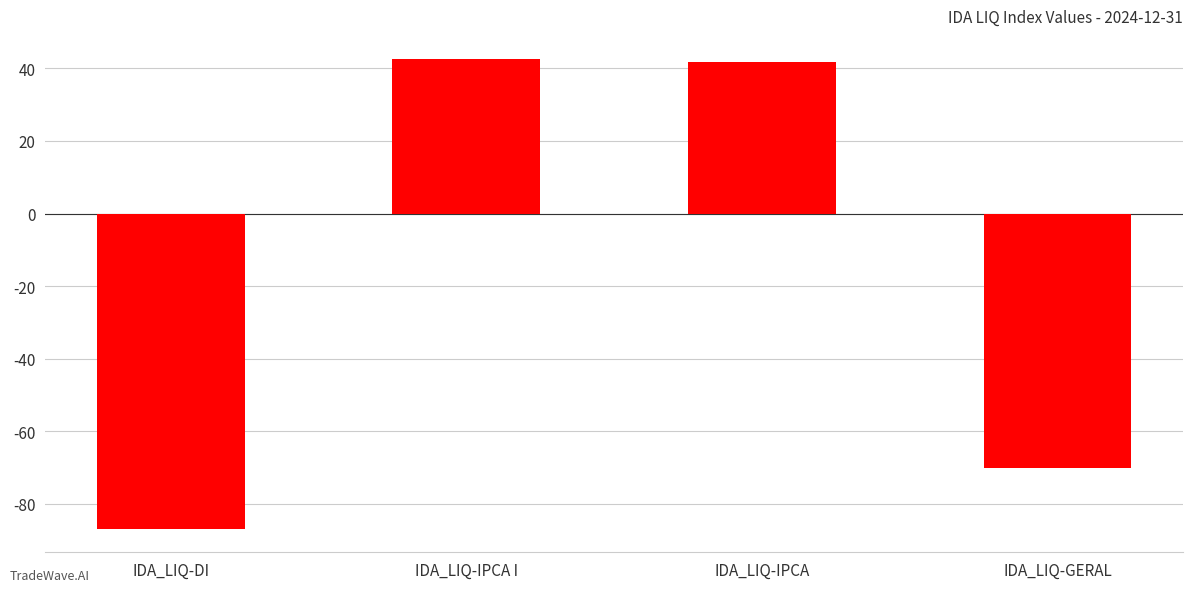

How many bars are there in total?

4